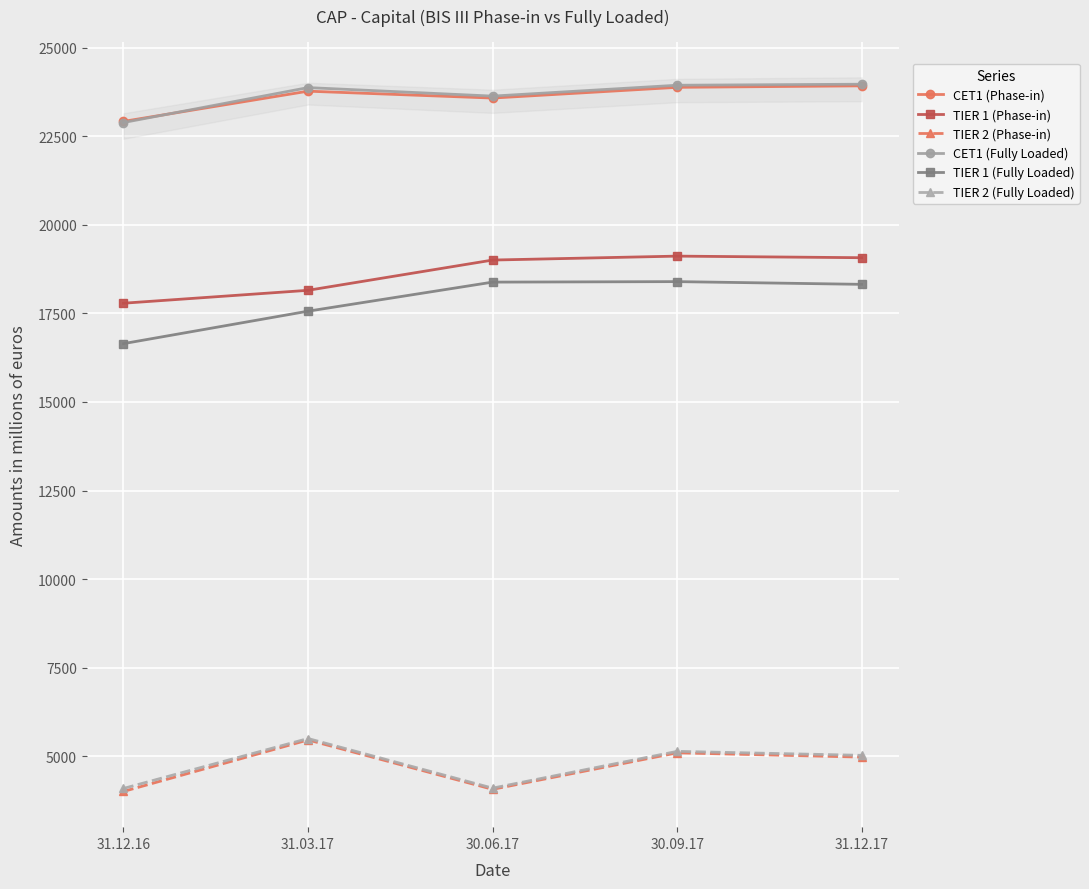

What is the label of the 3rd point from the right?

30.06.17